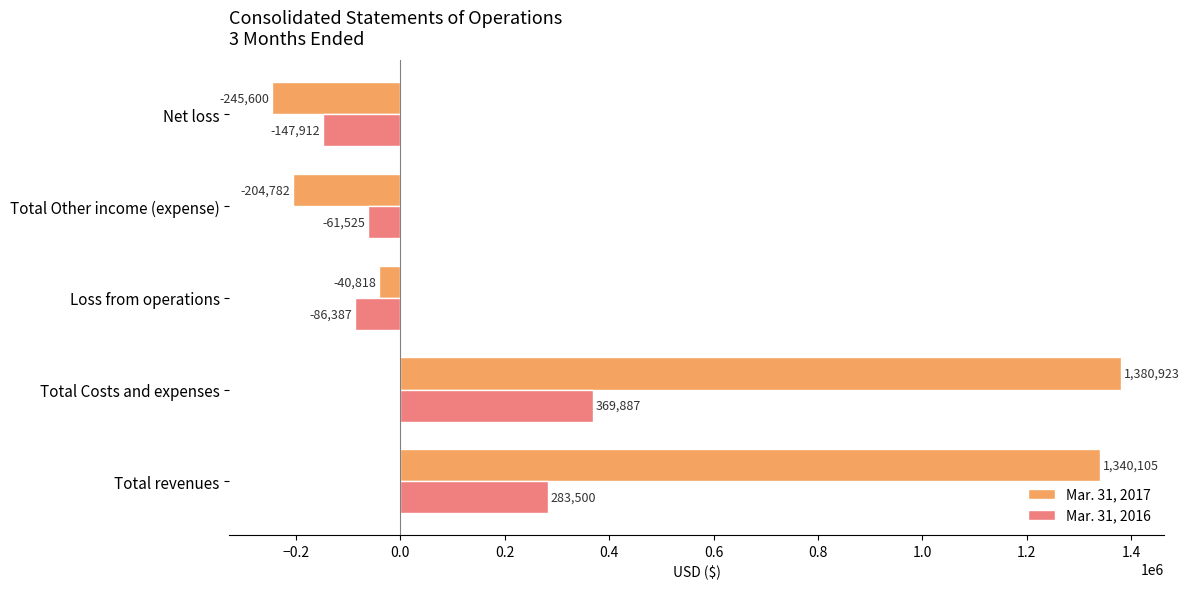

List the series in order of their overall mean, highest first.

Mar. 31, 2017, Mar. 31, 2016